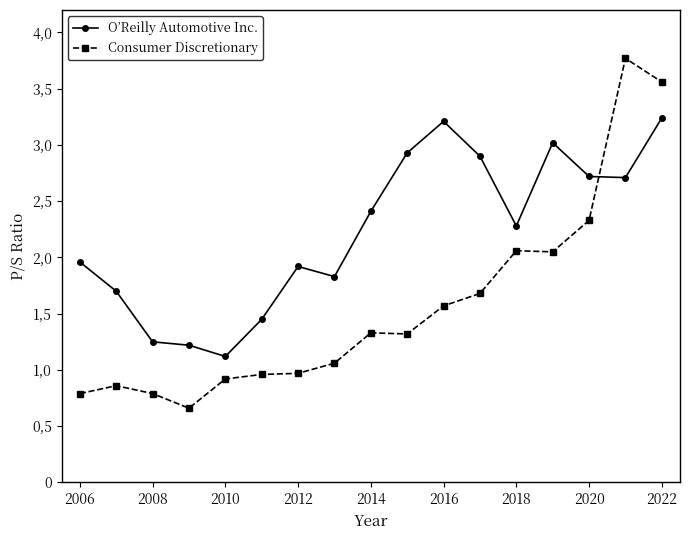

What are all the series names shown in the legend?

O’Reilly Automotive Inc., Consumer Discretionary